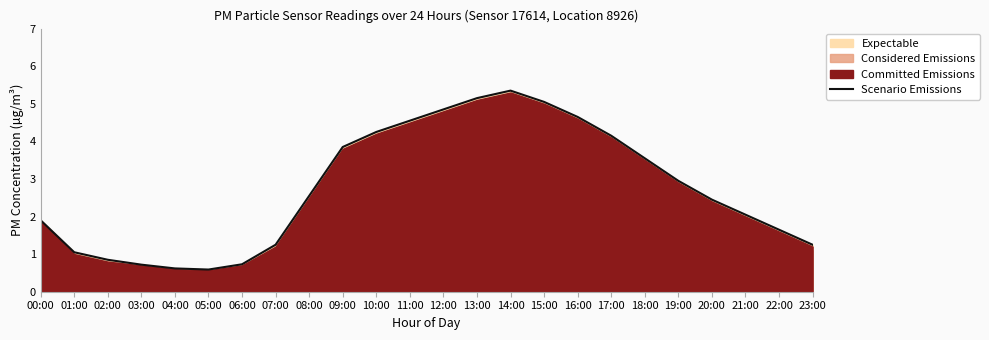

The value at 16:00 is 4.7. True or false?

True